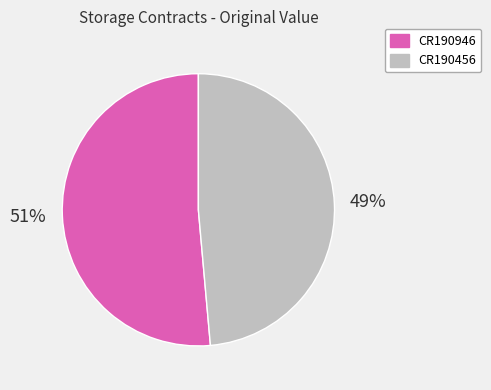

Combined, do CR190946 and CR190456 account for over 50%?

Yes